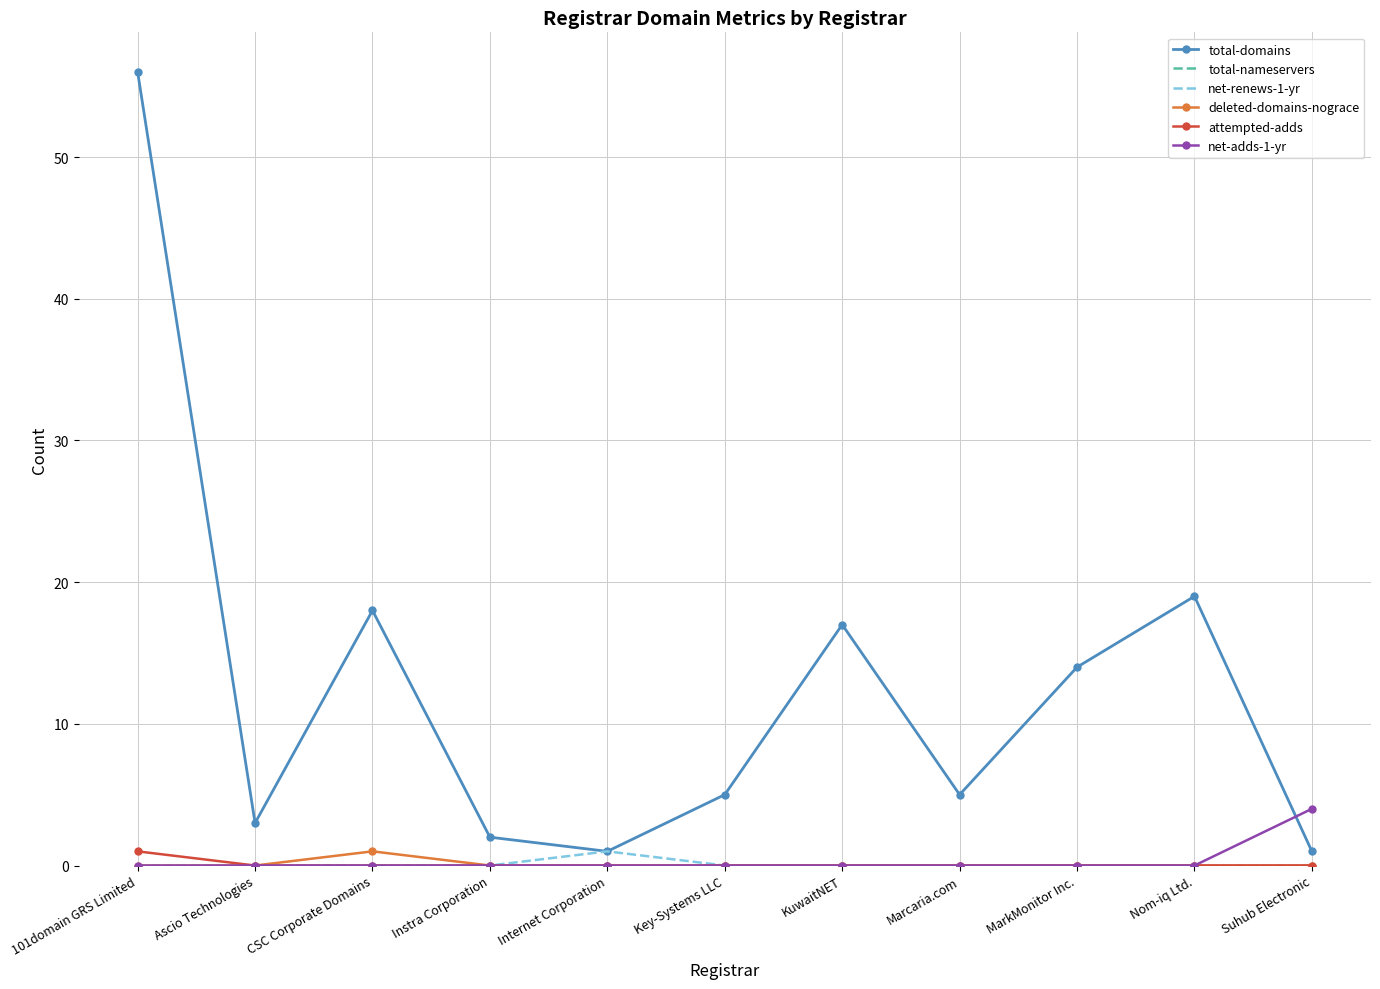

What is the difference between the highest and lowest values at 101domain GRS Limited?

56